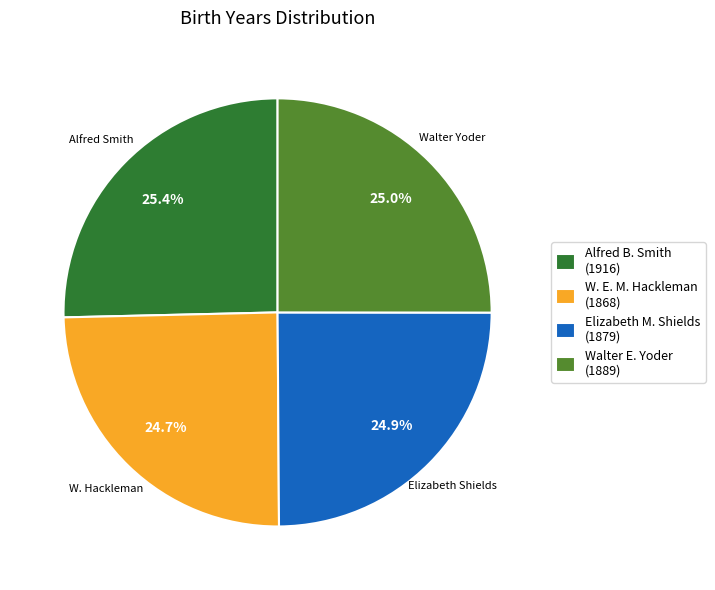

How much of the chart is everything except W. E. M. Hackleman (1868)?

75.3%